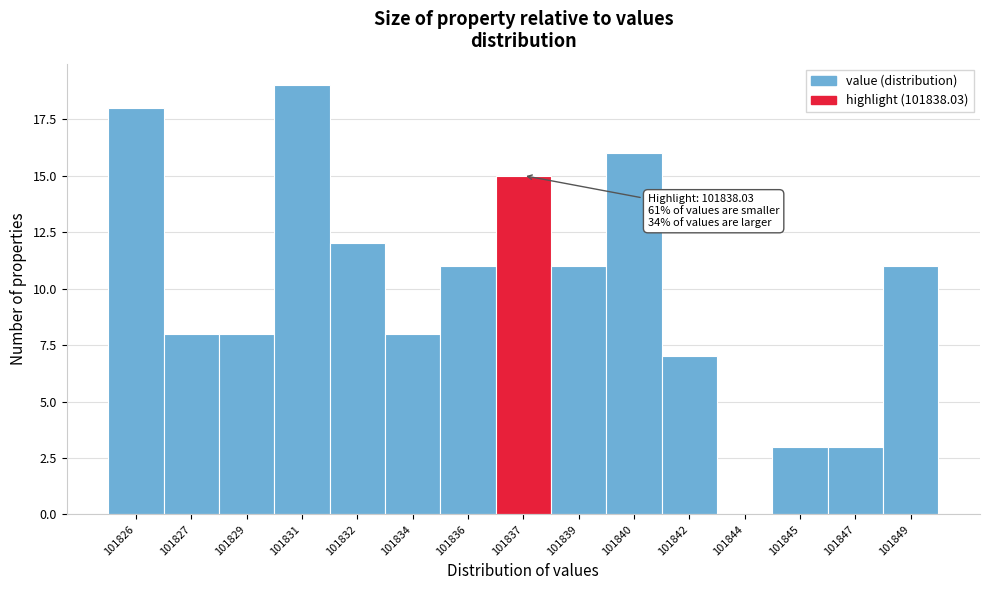

Reading left to right, extract all data points from this chart.

101826=18	101827=8	101829=8	101831=19	101832=12	101834=8	101836=11	101837=15	101839=11	101840=16	101842=7	101844=0	101845=3	101847=3	101849=11